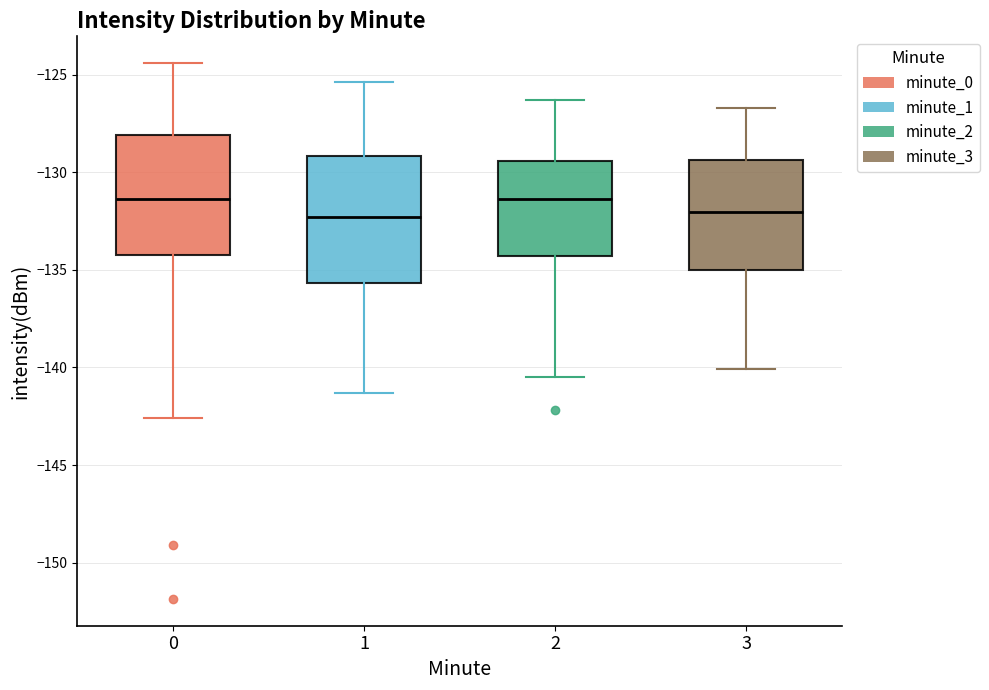

Where does the lower whisker of the box at x = 2 end on the y-axis? The values are not printed on the chart, so give them approximately, as read against the axis.

-140.5